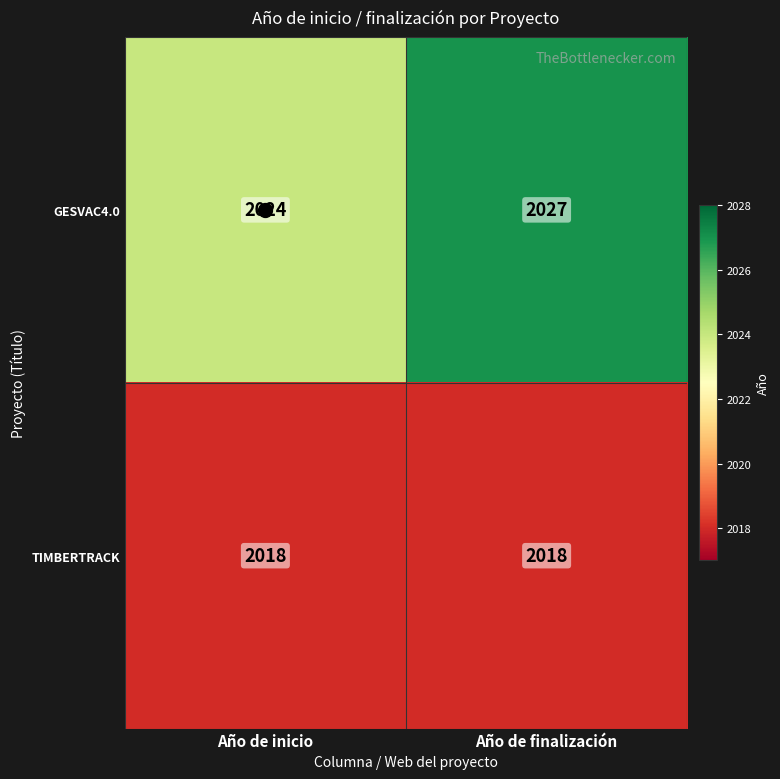

What is the sum of all TIMBERTRACK values?

4036